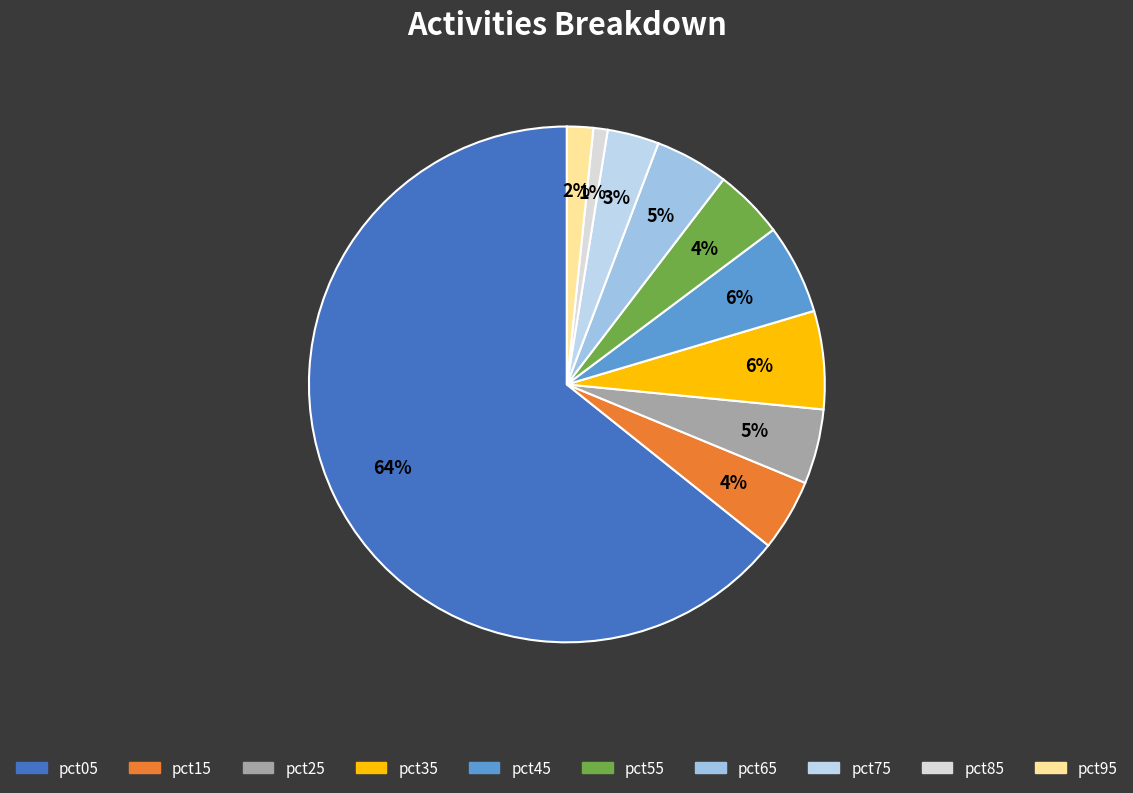

To the nearest percent, what percentage of the pie is pct25?

5%